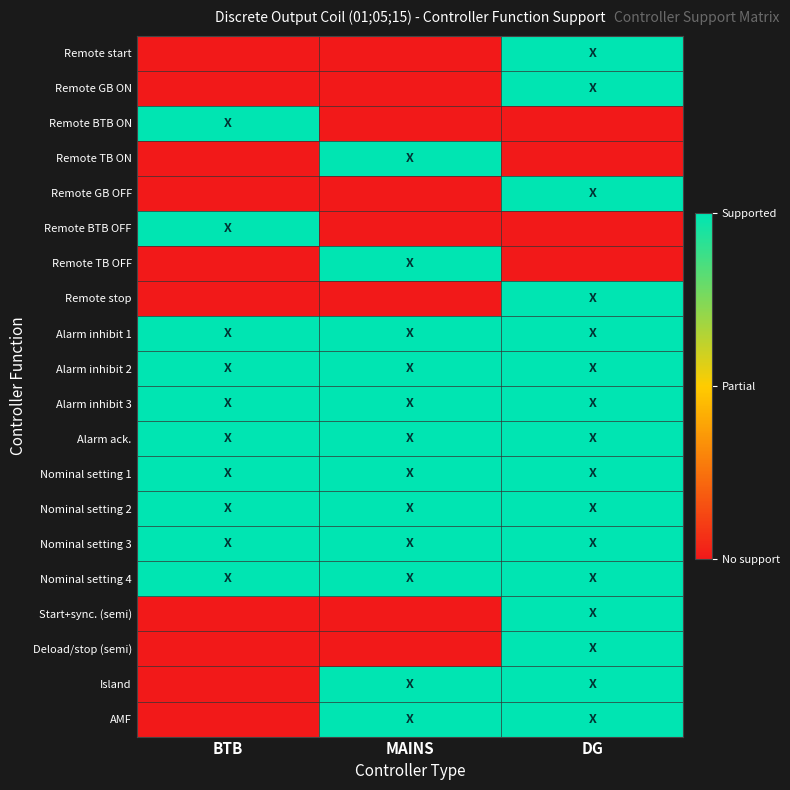

Reading right to left, extract all data points from this chart.

Remote start: DG=1	MAINS=0	BTB=0
Remote GB ON: DG=1	MAINS=0	BTB=0
Remote BTB ON: DG=0	MAINS=0	BTB=1
Remote TB ON: DG=0	MAINS=1	BTB=0
Remote GB OFF: DG=1	MAINS=0	BTB=0
Remote BTB OFF: DG=0	MAINS=0	BTB=1
Remote TB OFF: DG=0	MAINS=1	BTB=0
Remote stop: DG=1	MAINS=0	BTB=0
Alarm inhibit 1: DG=1	MAINS=1	BTB=1
Alarm inhibit 2: DG=1	MAINS=1	BTB=1
Alarm inhibit 3: DG=1	MAINS=1	BTB=1
Alarm ack.: DG=1	MAINS=1	BTB=1
Nominal setting 1: DG=1	MAINS=1	BTB=1
Nominal setting 2: DG=1	MAINS=1	BTB=1
Nominal setting 3: DG=1	MAINS=1	BTB=1
Nominal setting 4: DG=1	MAINS=1	BTB=1
Start+sync. (semi): DG=1	MAINS=0	BTB=0
Deload/stop (semi): DG=1	MAINS=0	BTB=0
Island: DG=1	MAINS=1	BTB=0
AMF: DG=1	MAINS=1	BTB=0